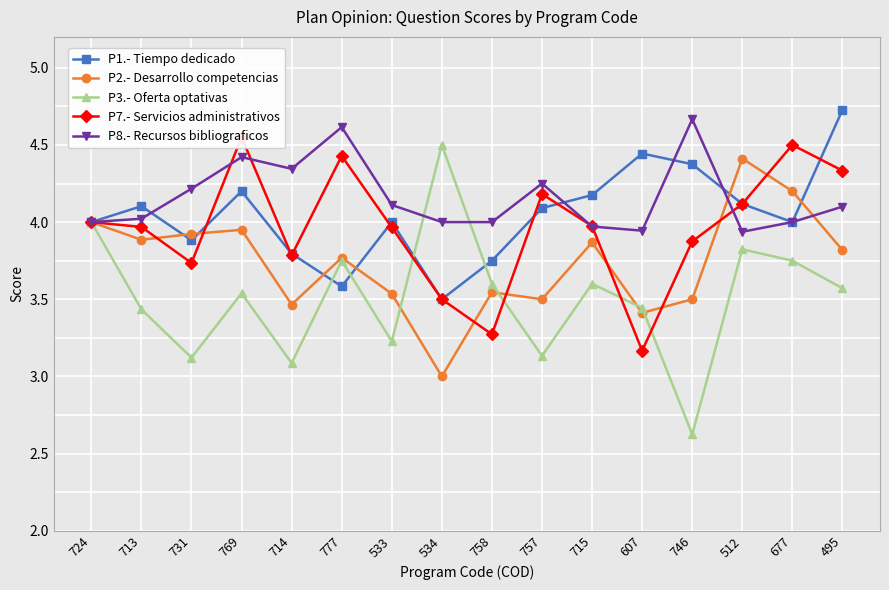

List the labels in order of P3.- Oferta optativas value, largest first.

534, 724, 512, 777, 677, 758, 715, 495, 769, 607, 713, 533, 757, 731, 714, 746